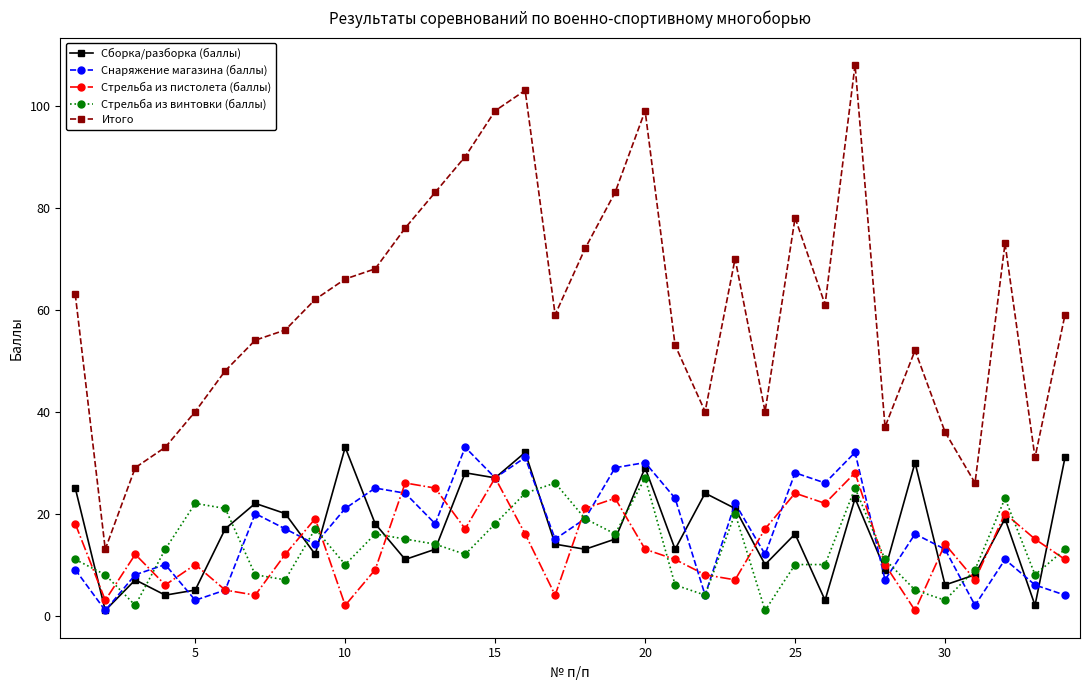

Which series has the largest total across all categories?

Итого